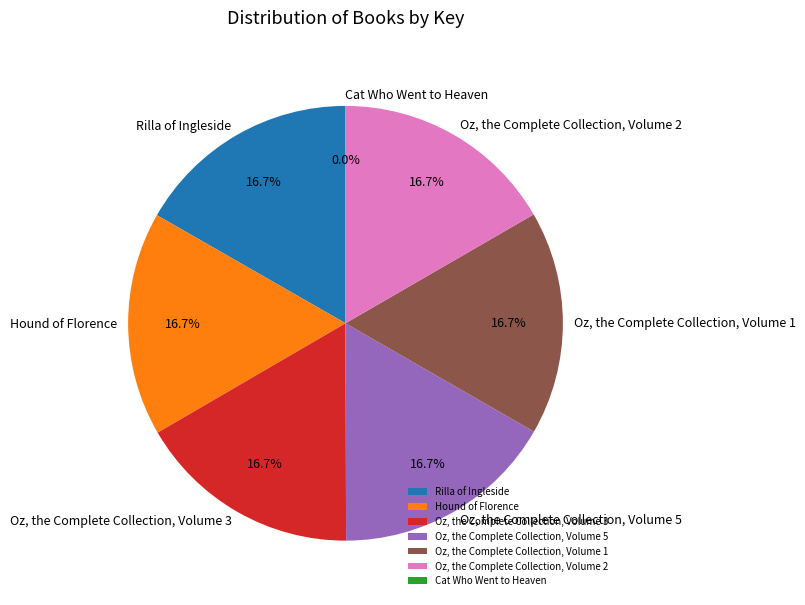

Is Oz, the Complete Collection, Volume 2 the majority of the pie?

No